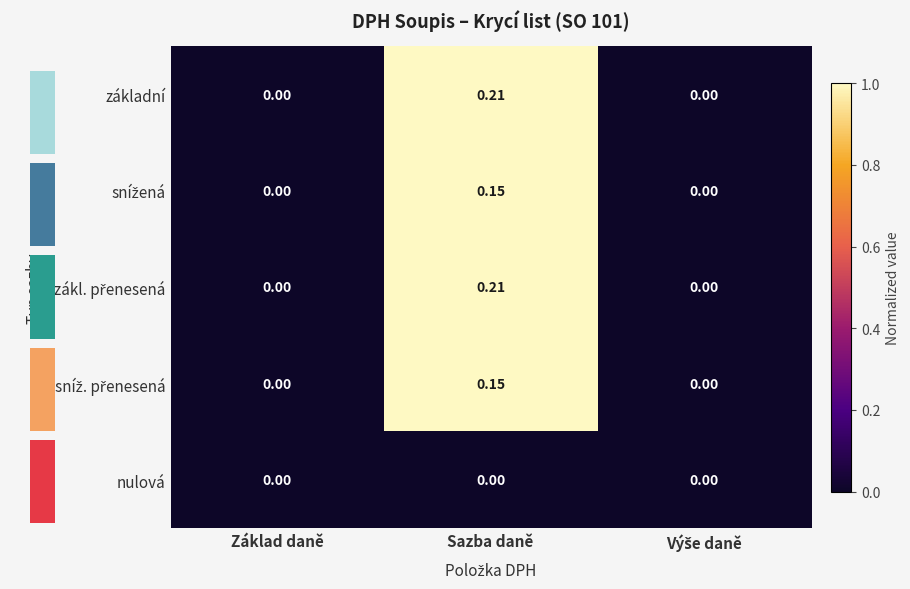

At which label is snížená closest to 0?

Základ daně